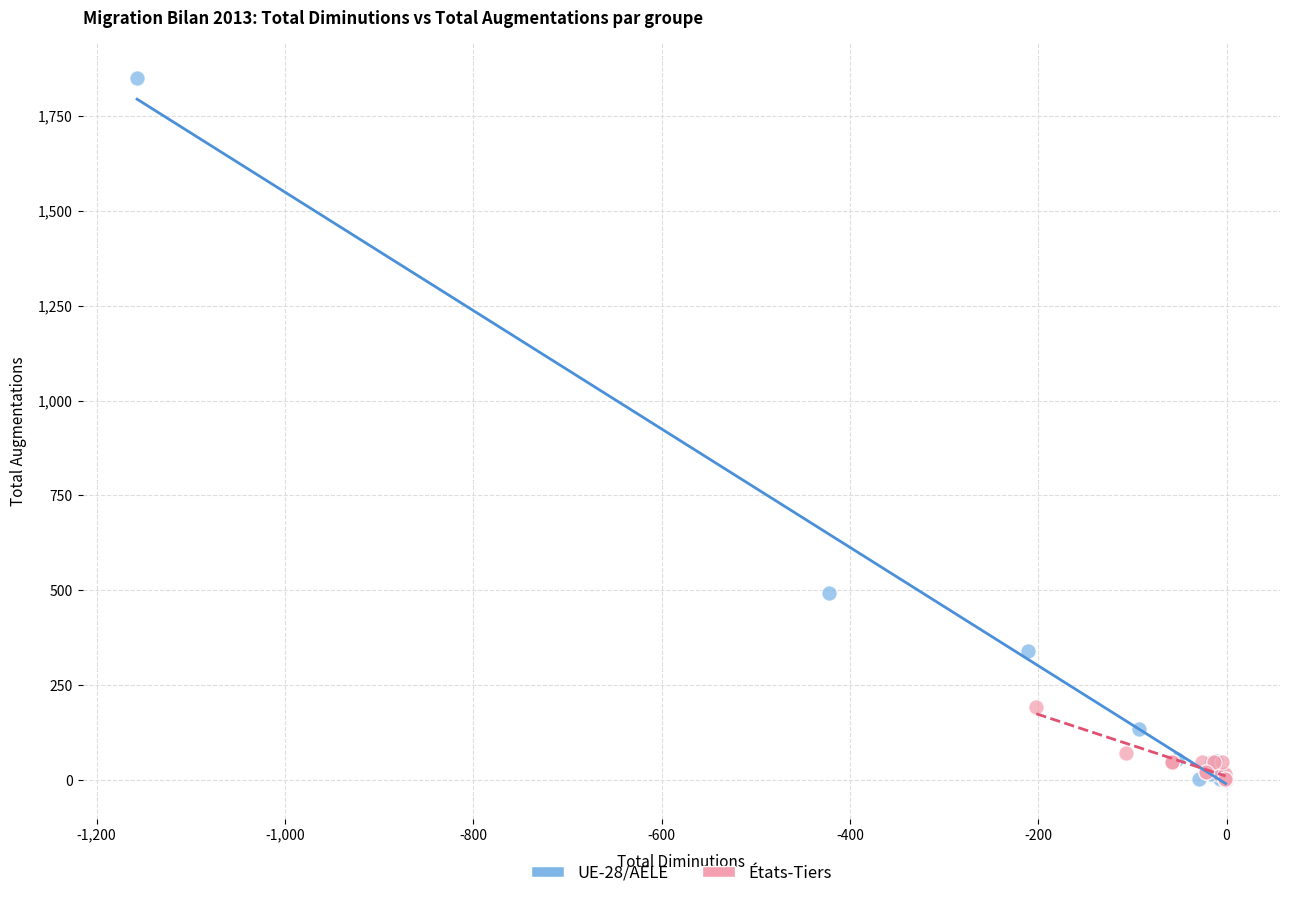

Which series has the largest Y range (max minus min)?

UE-28/AELE